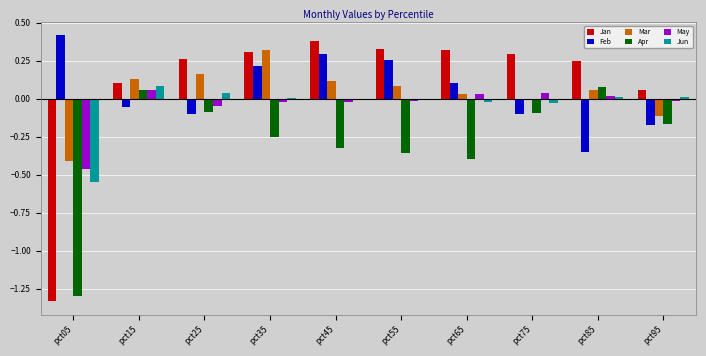

How many distinct data groups are displayed?

6